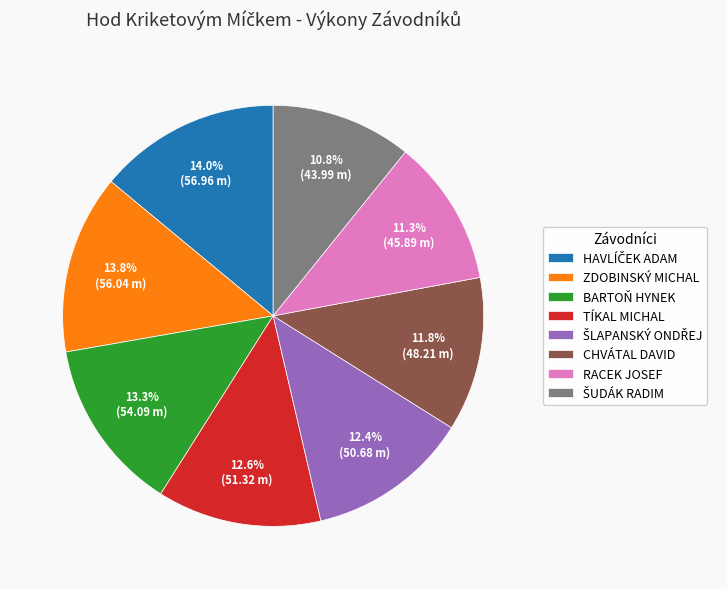

Combined, do ZDOBINSKÝ MICHAL and BARTOŇ HYNEK account for over 50%?

No